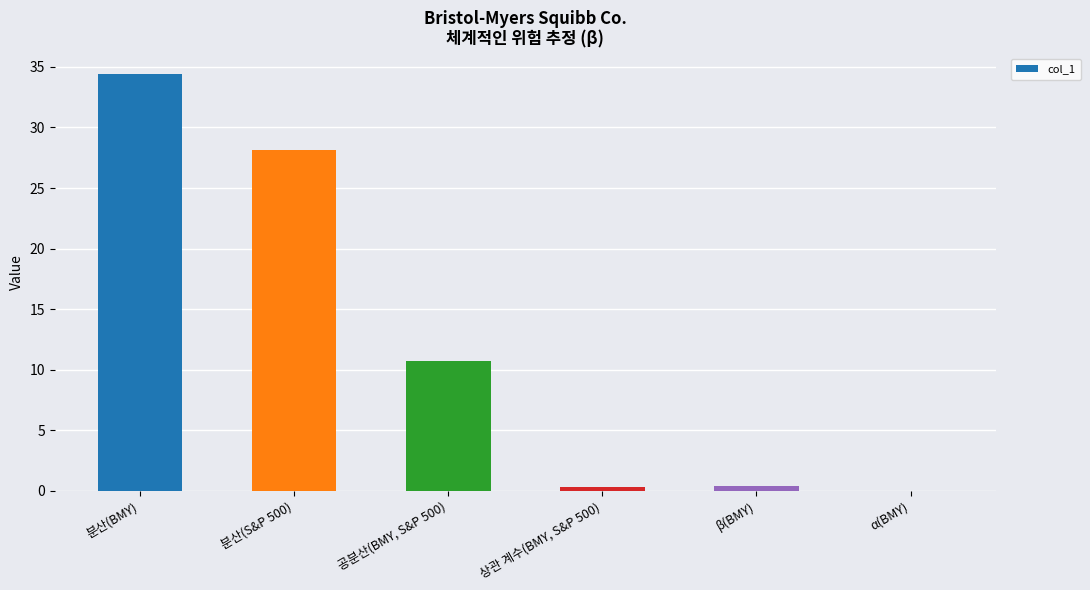

Which label corresponds to the largest value in the chart?

분산(BMY)